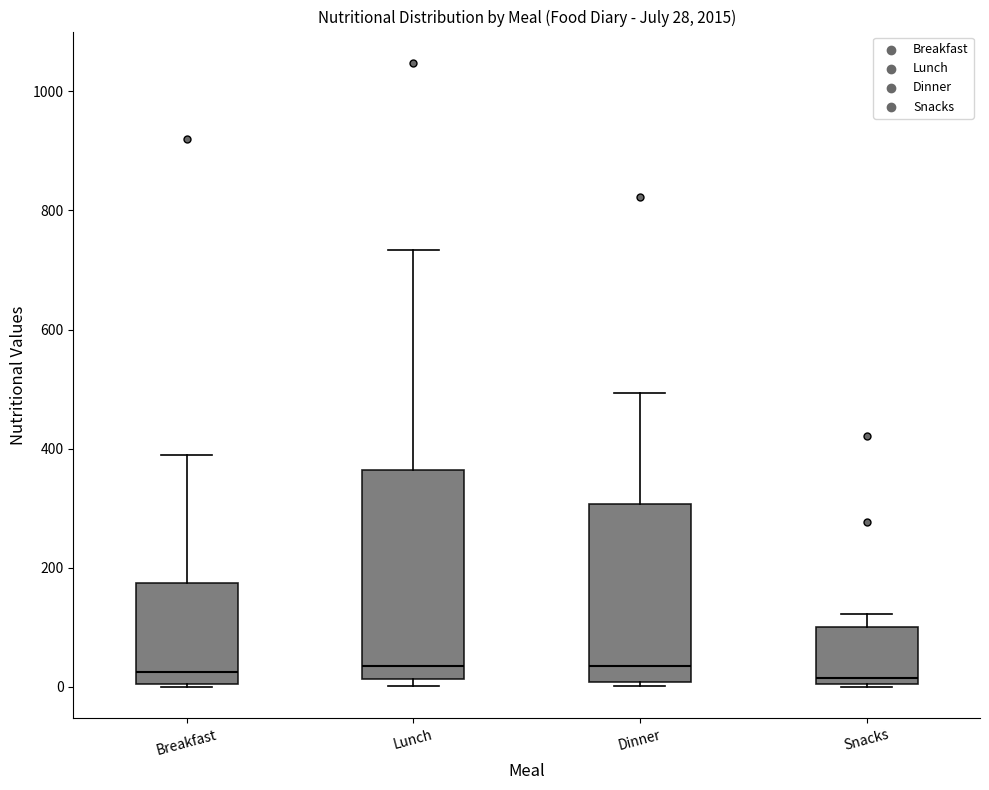

Which box is the tallest, from its lower edge to its upper edge?

Lunch